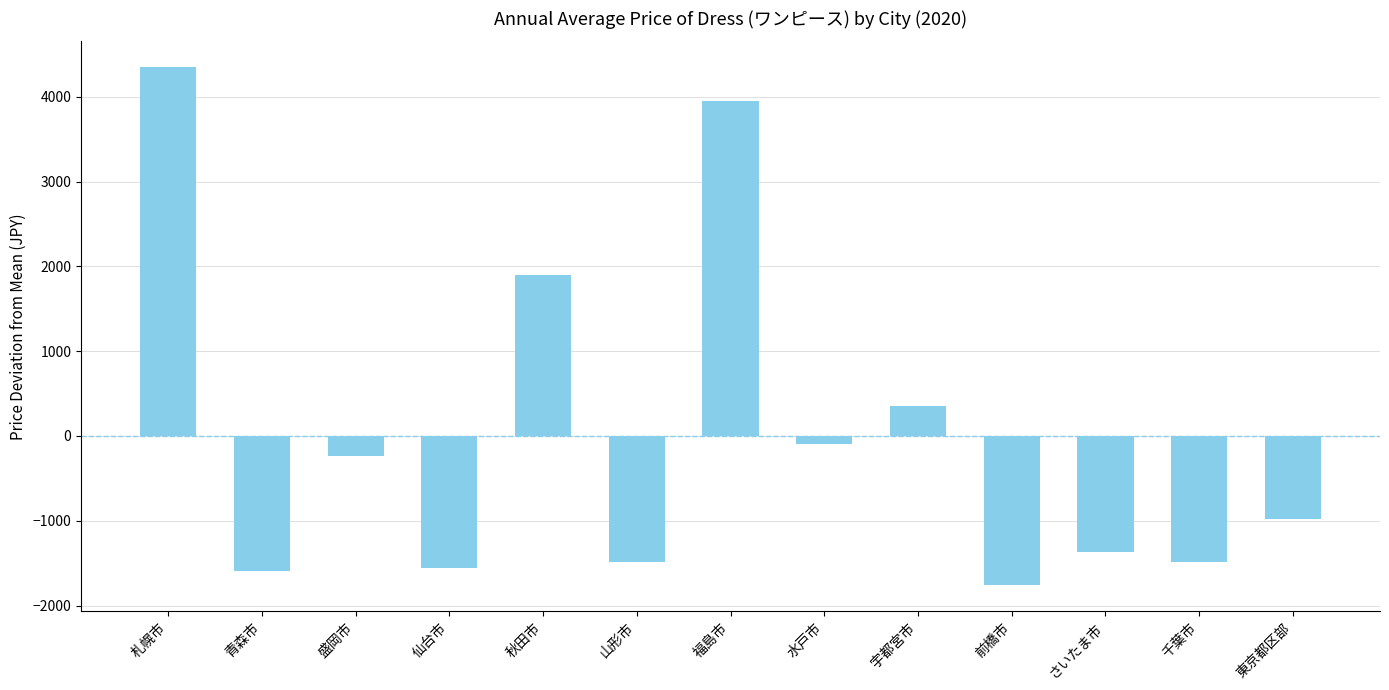

Which category has the highest value across all series?

札幌市